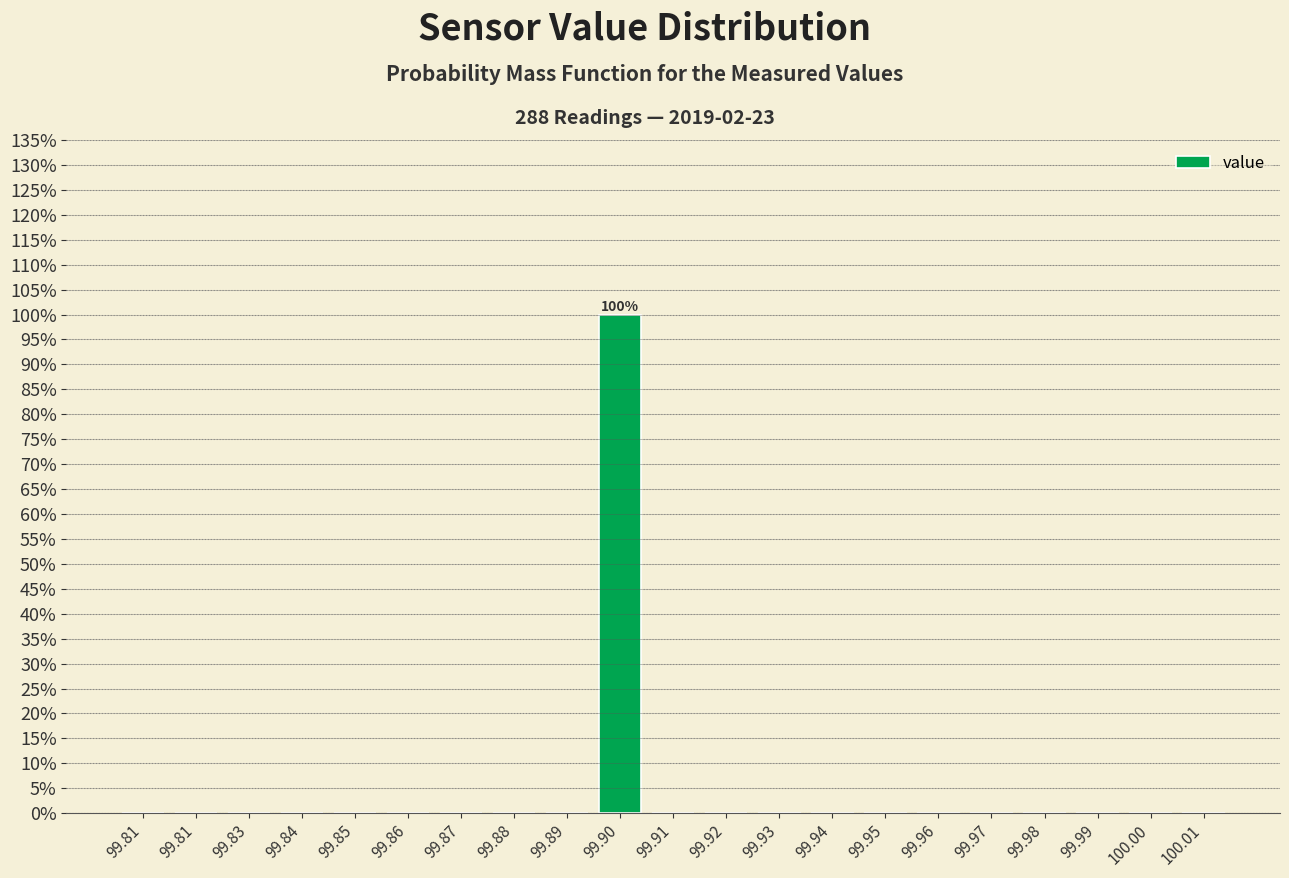

Are the bars horizontal?

No